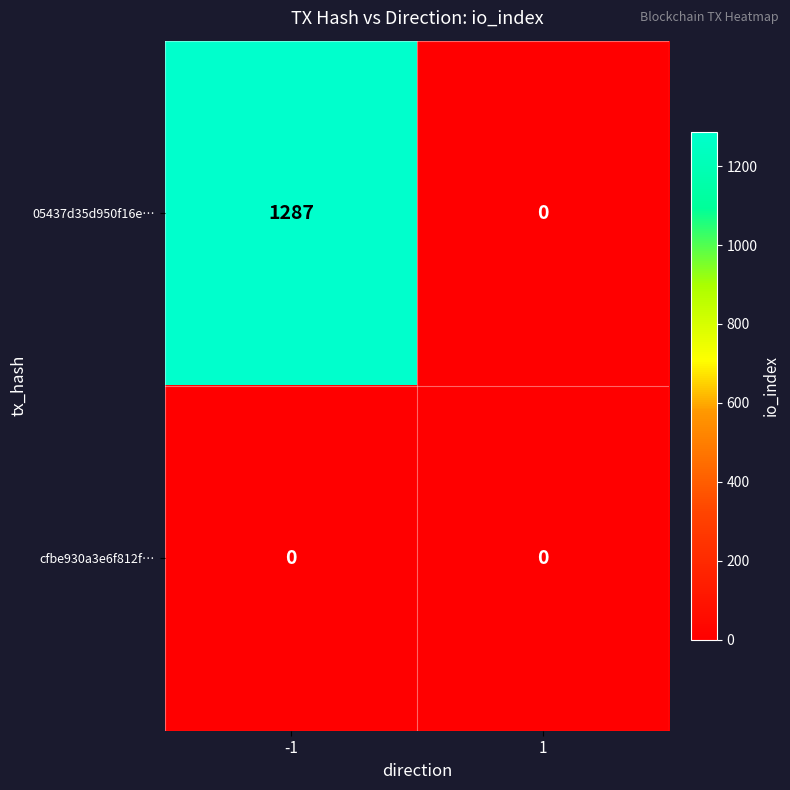

What is the maximum value shown in the chart?

1287